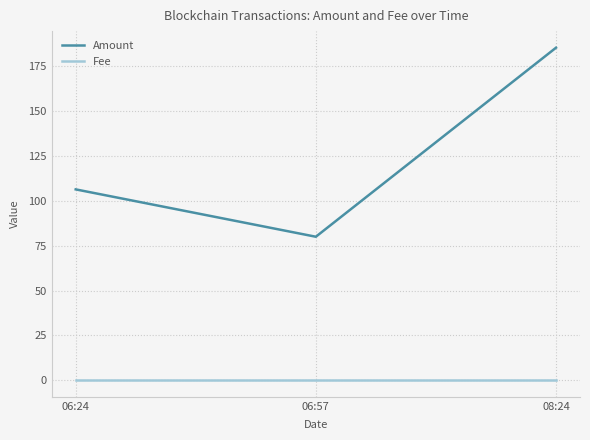

True or false: Amount has a value of 185.4 at 08:24.

True